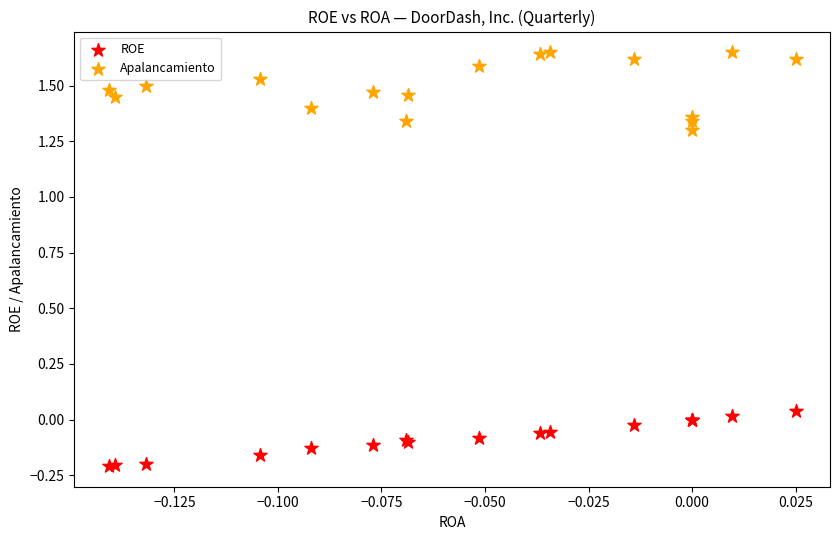

Which series reaches the minimum Y coordinate?

ROE